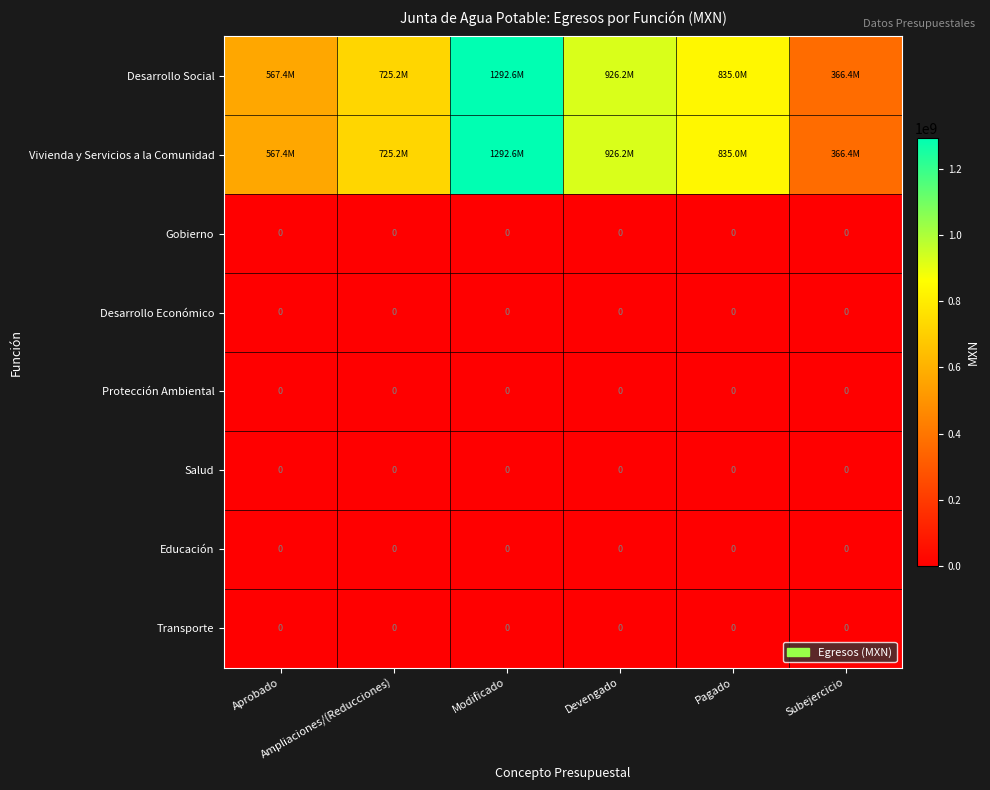

Count the number of categories in the chart.

6